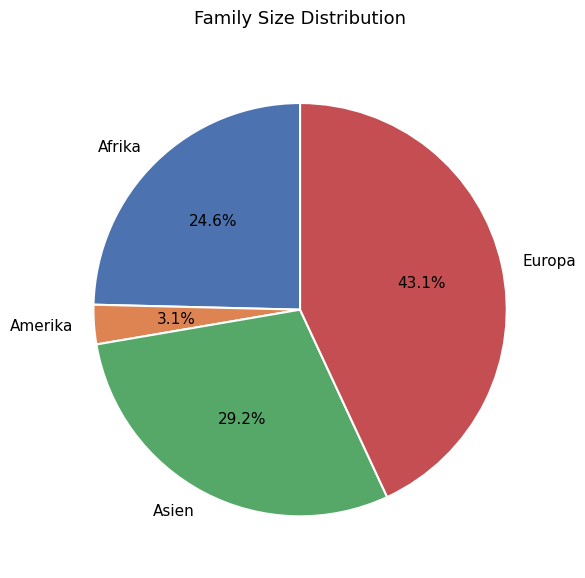

What is the largest slice in the pie chart?

Europa